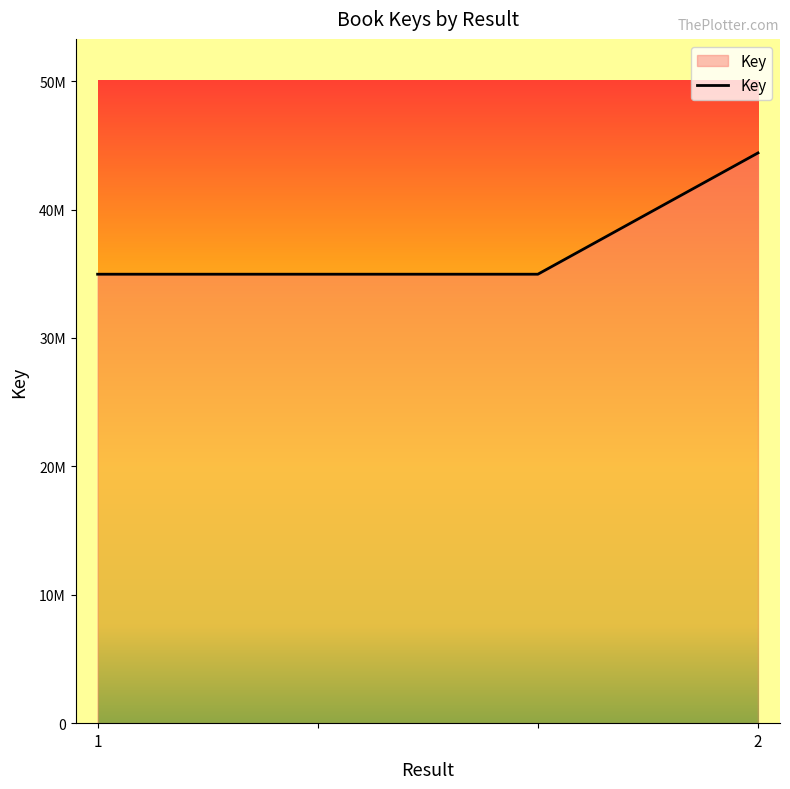

Does the chart display data point markers on the line(s)?

No